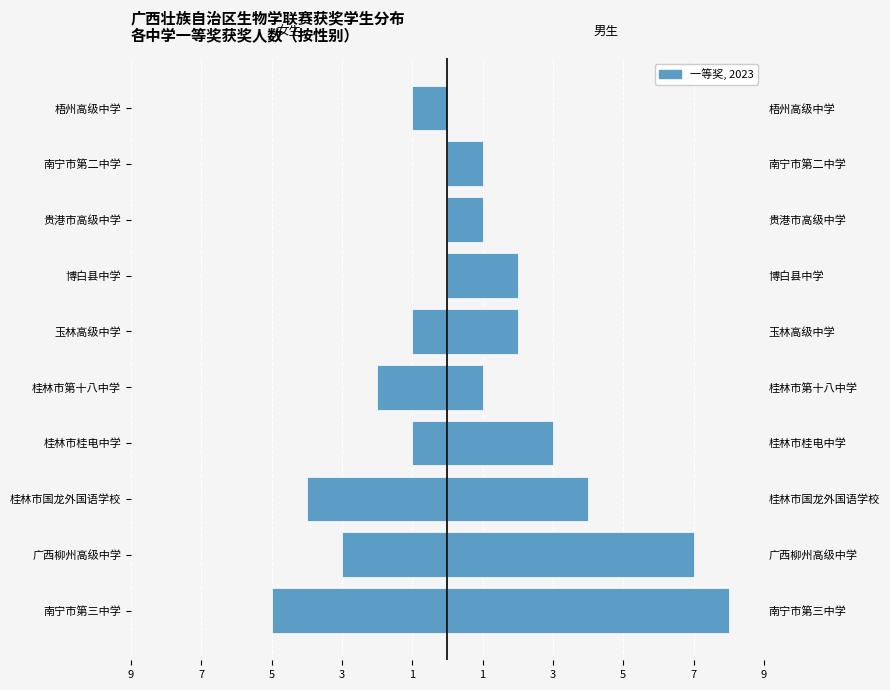

Between 桂林市国龙外国语学校 and 南宁市第二中学, which is larger?

南宁市第二中学